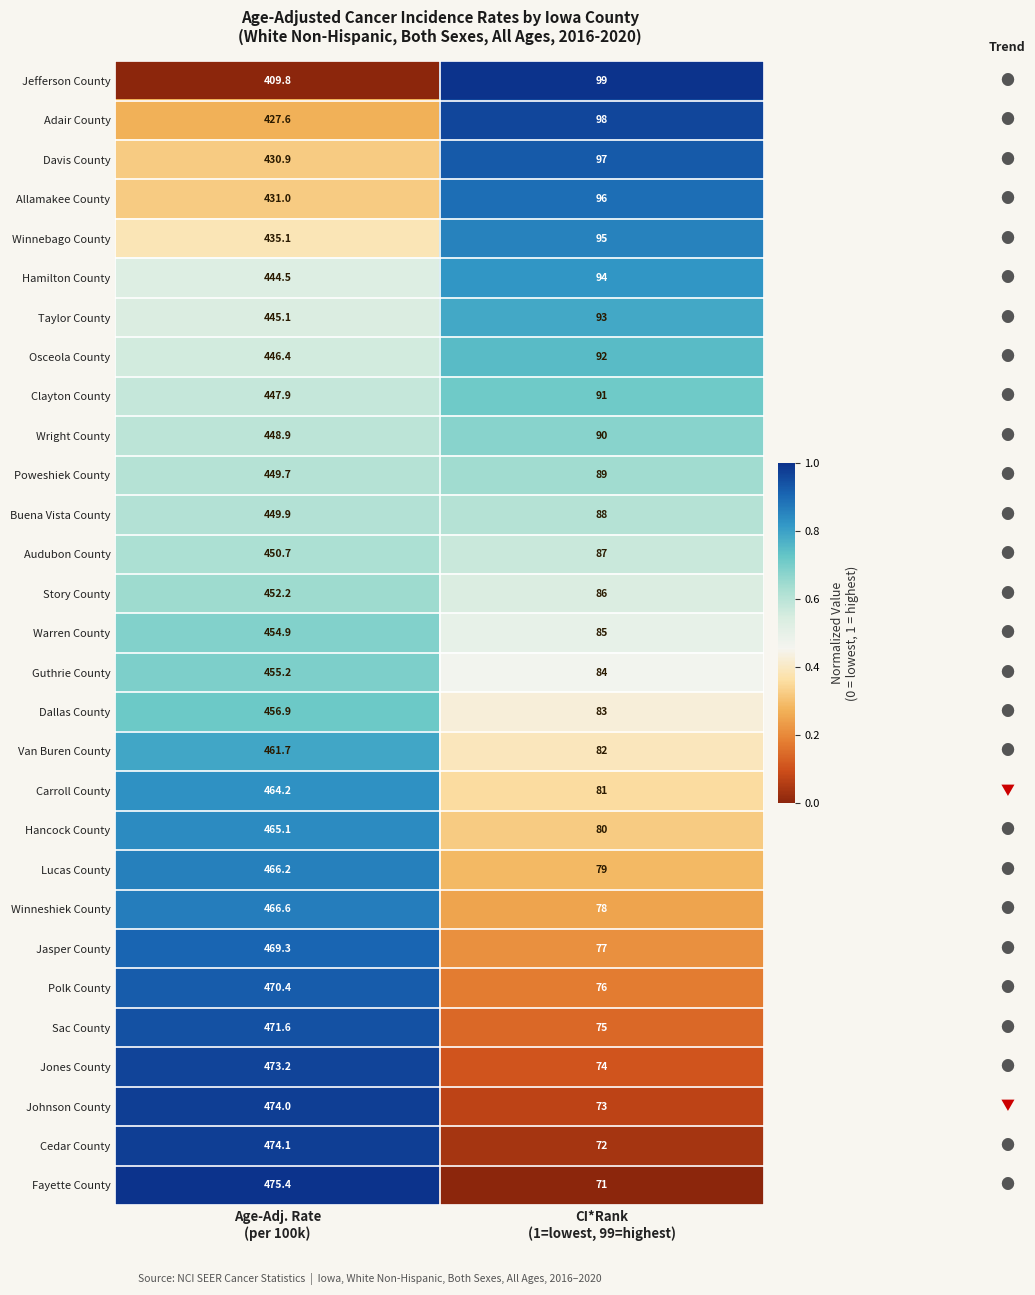

What is the sum of all Carroll County values?

545.2